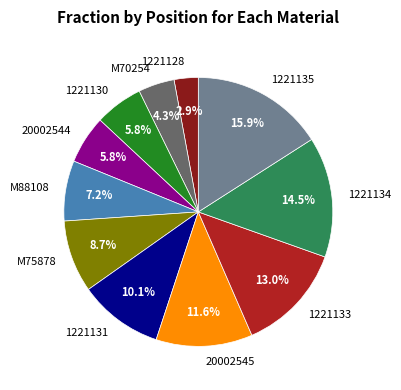

Count the number of slices in the pie.

11